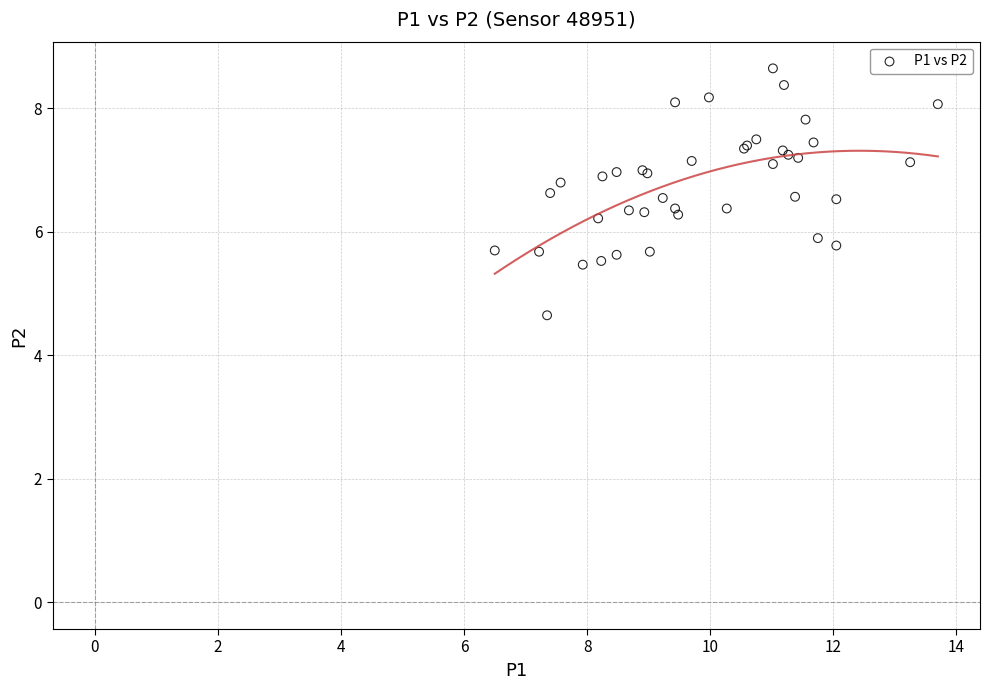

What Y value in the scatter plot is closest to 6?

5.9